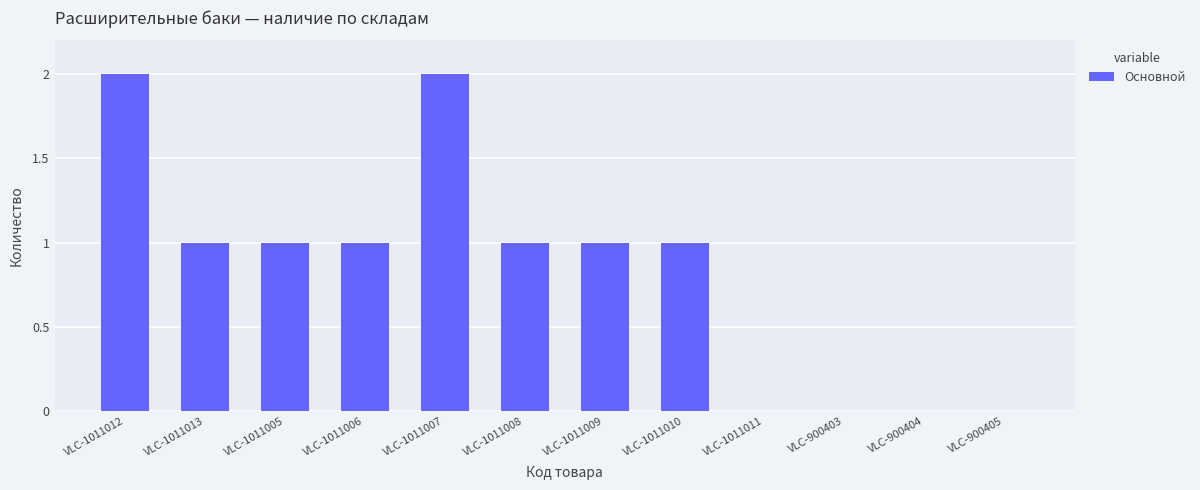

What is the difference between the values at VLC-1011008 and VLC-1011011?

1